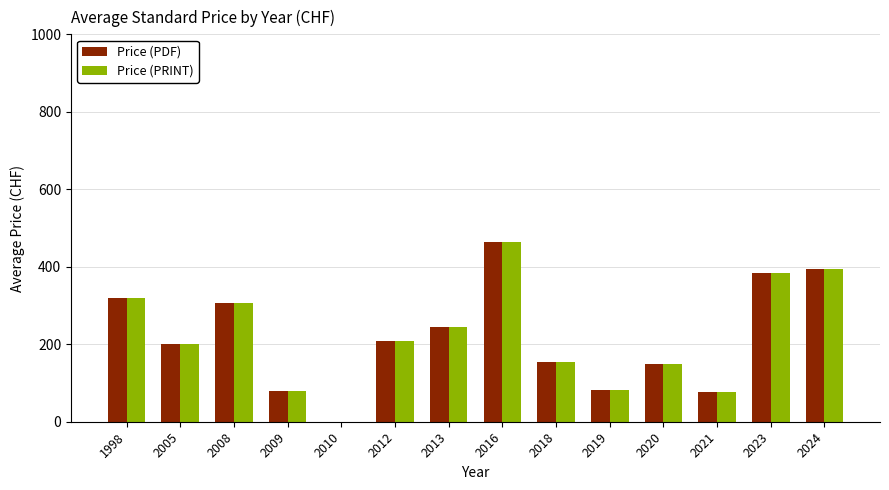

What is the greatest value displayed?

465.0